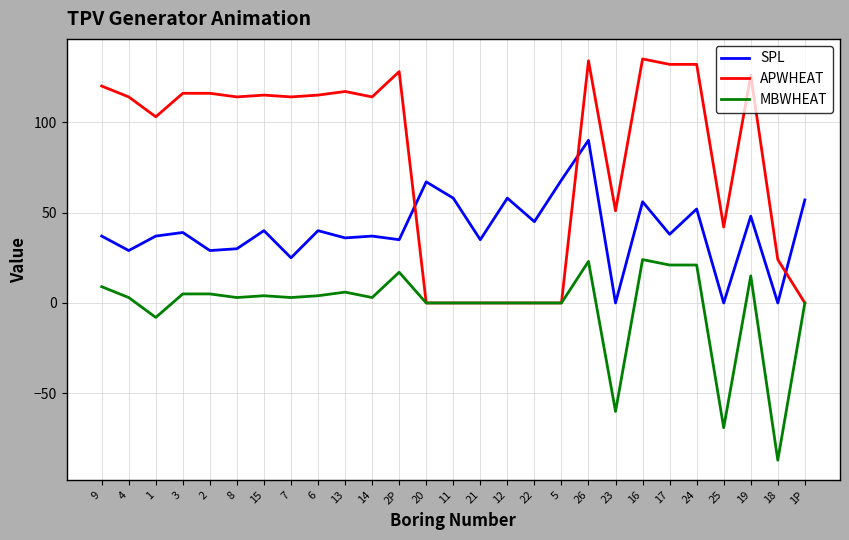

True or false: MBWHEAT and SPL cross at least once.

False